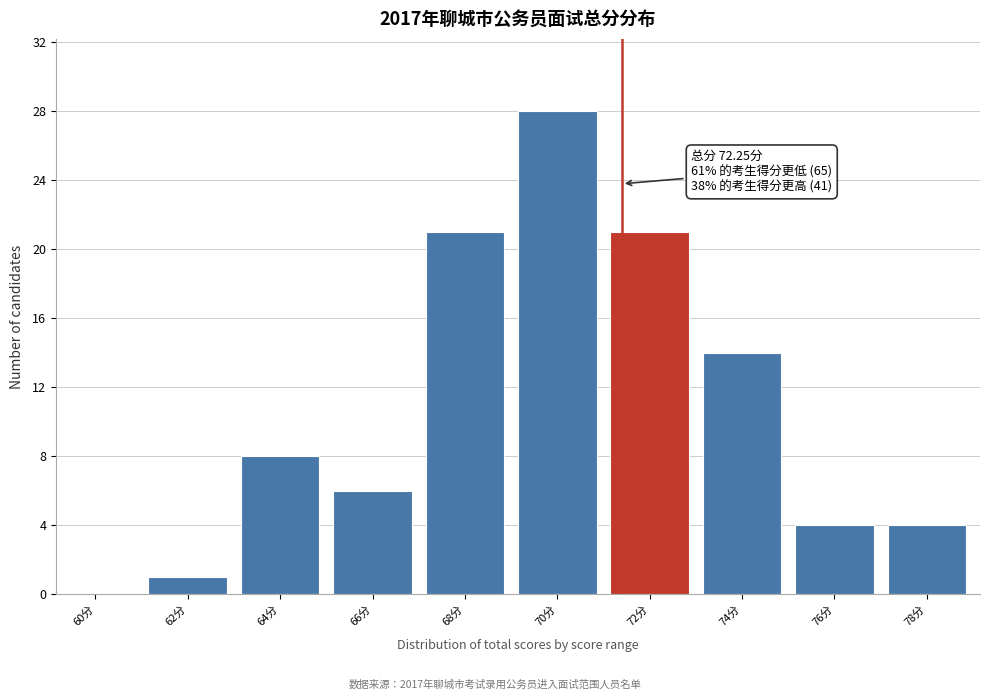

Reading left to right, extract all data points from this chart.

60分=0	62分=1	64分=8	66分=6	68分=21	70分=28	72分=21	74分=14	76分=4	78分=4